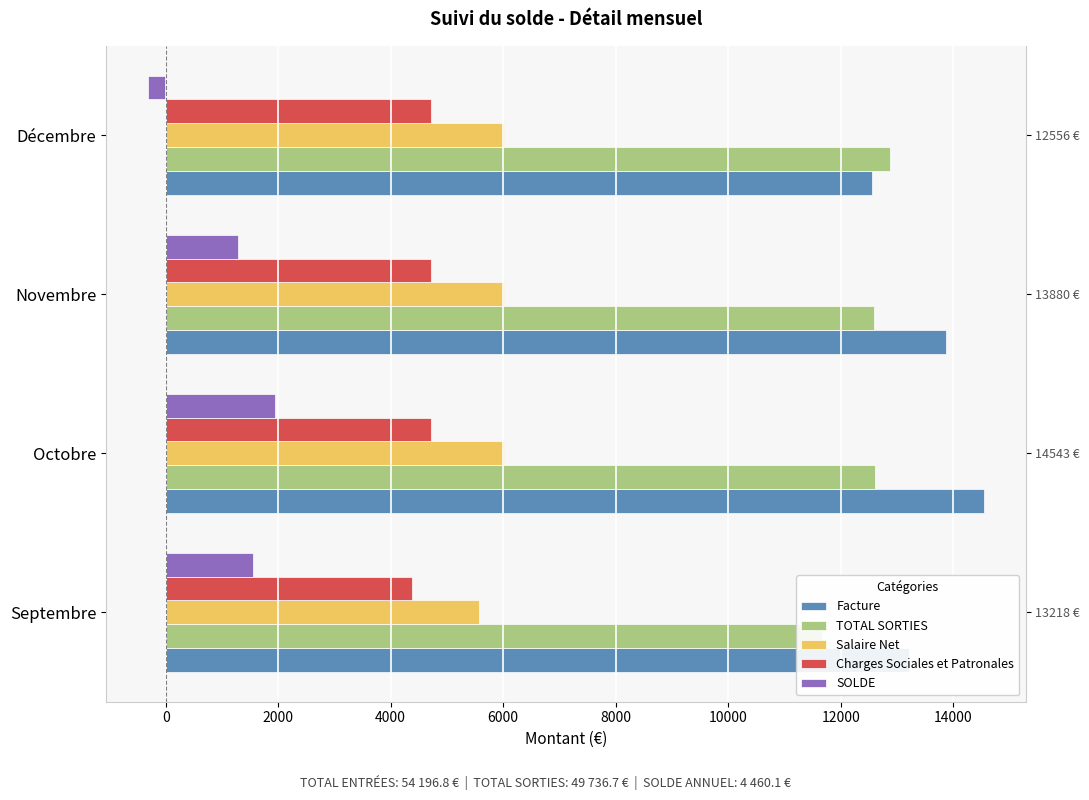

How many values in the Salaire Net series exceed 6014?

3